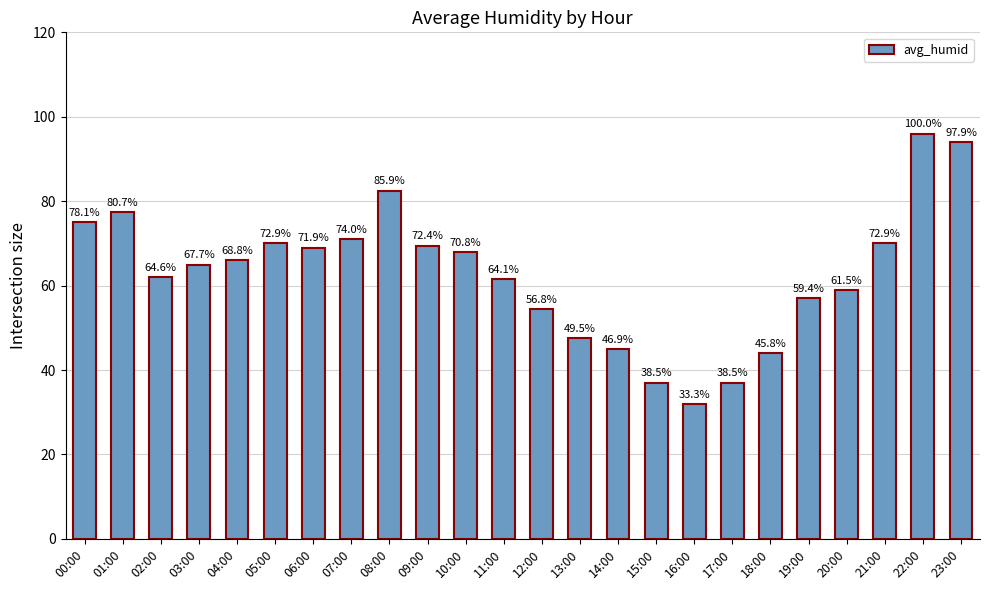

What is the label of the 2nd bar from the left?

01:00